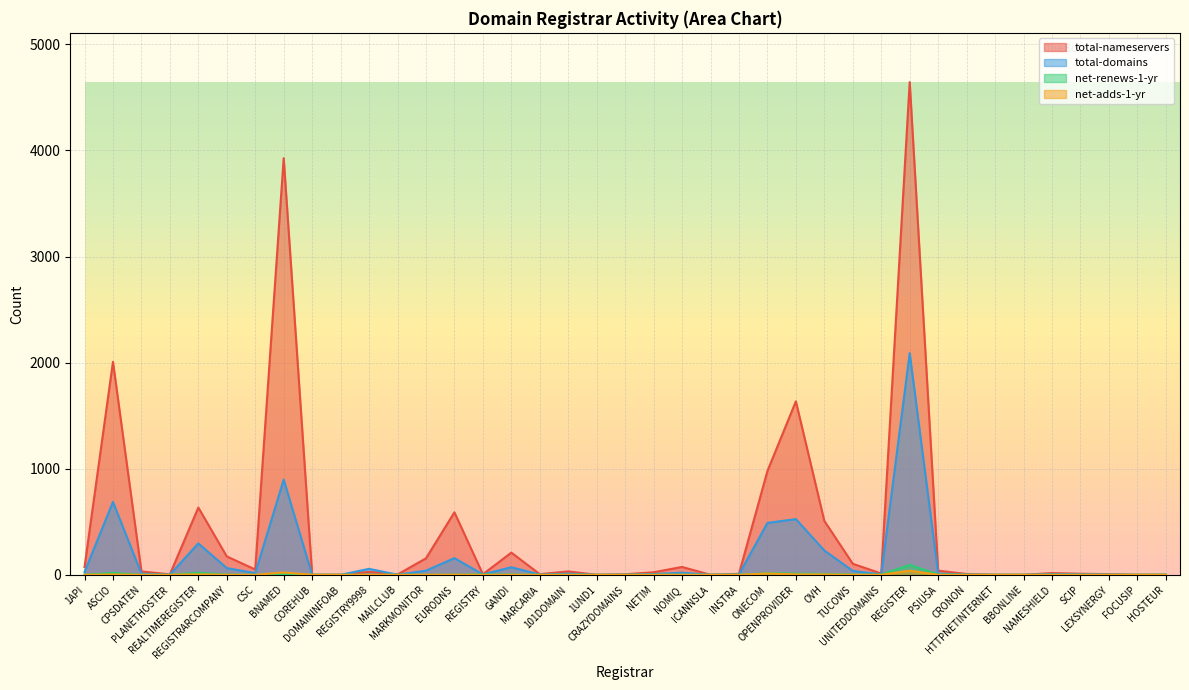

What is the spread (max minus min) of values at PLANETHOSTER?

4